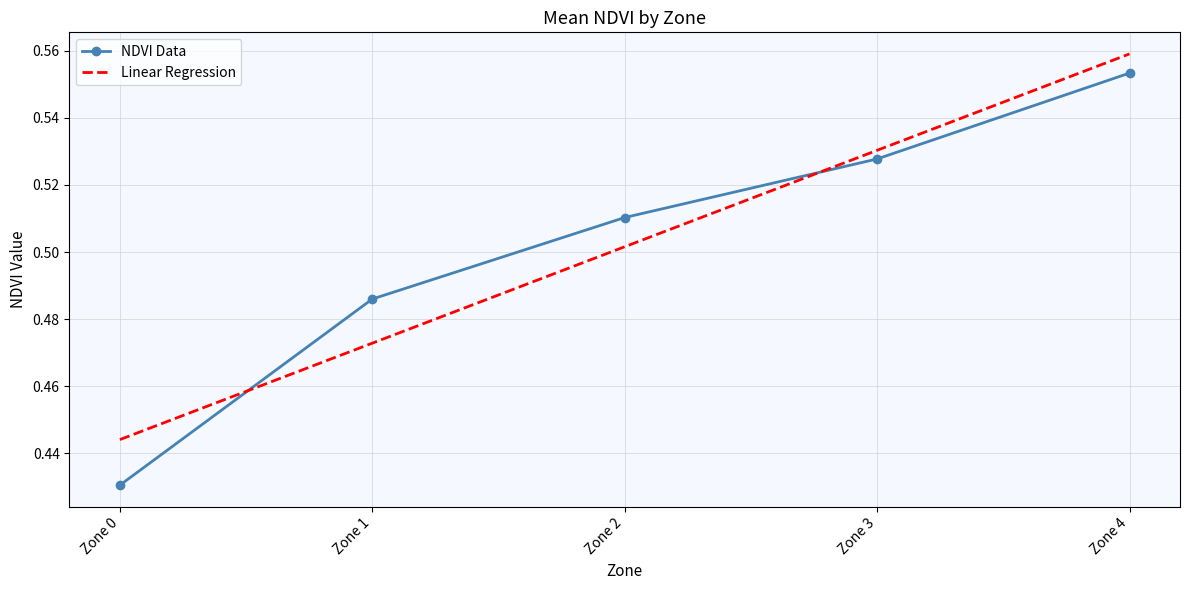

Which category has the highest value across all series?

Zone 4